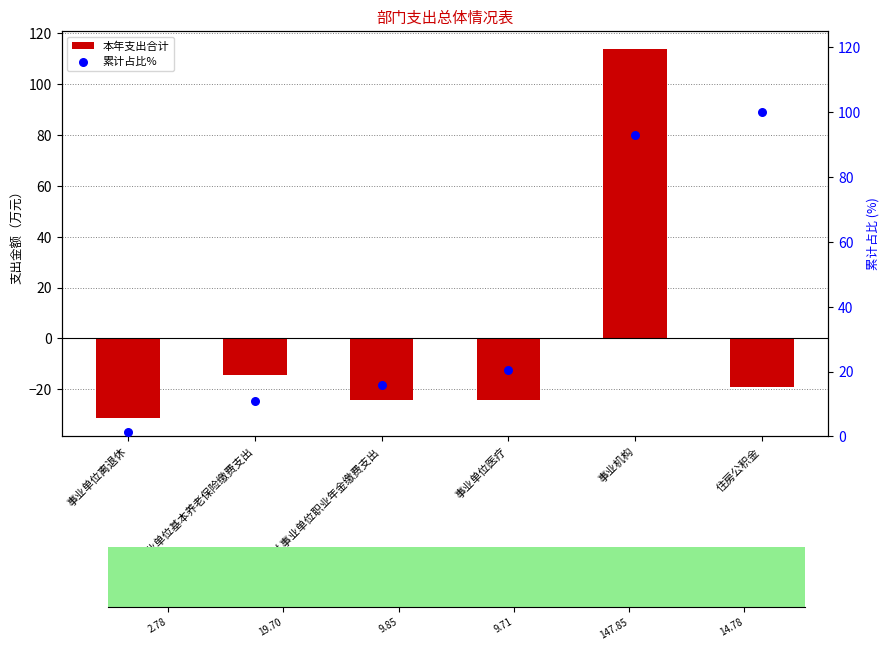

Is the value of 本年支出合计 at 住房公积金 greater than the value of 累计占比% at 机关事业单位基本养老保险缴费支出?

No